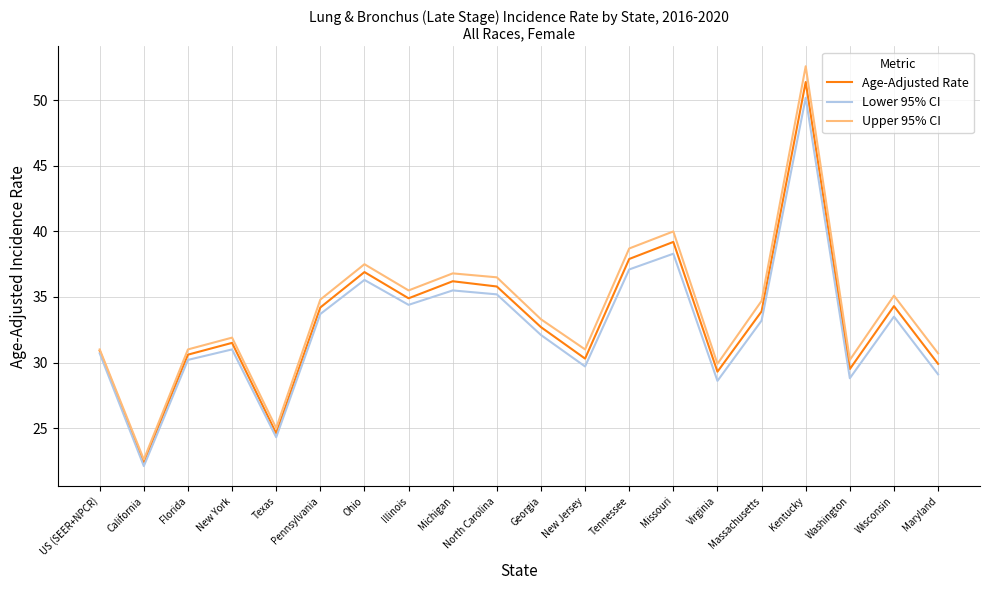

What position from the left is Pennsylvania?

6